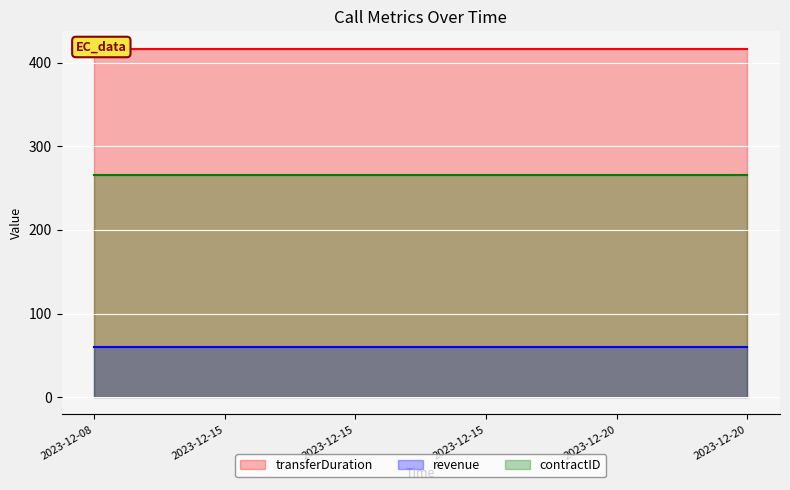

What is the value of the contractID point at the 4th from the left?

266